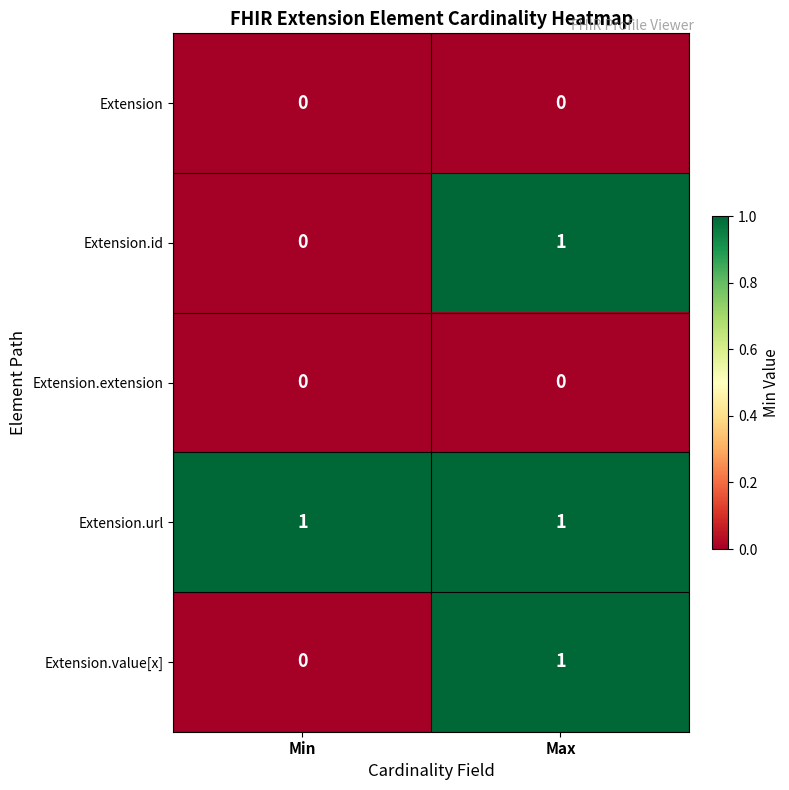

Which series has the largest total across all categories?

Extension.url